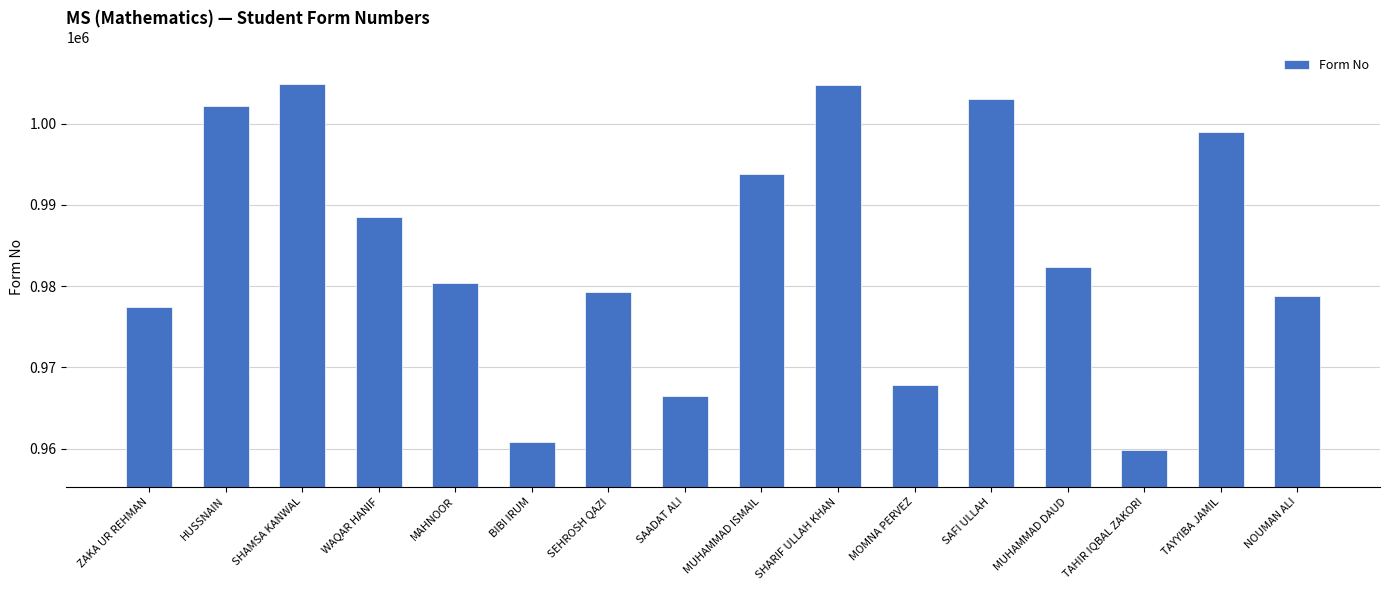

What is the label of the 12th bar from the left?

SAFI ULLAH